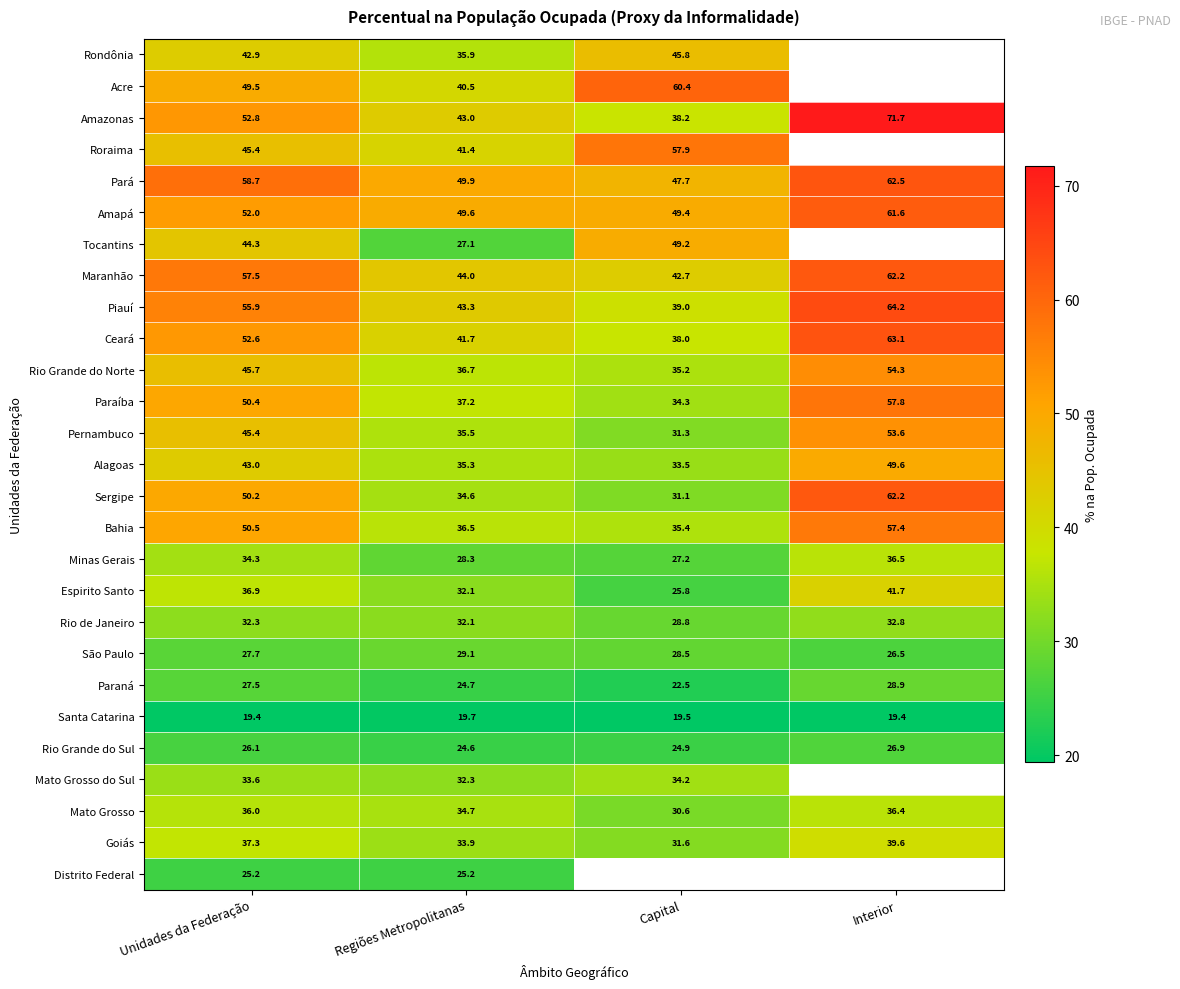

The value of Amazonas at Interior is 21.0. True or false?

False